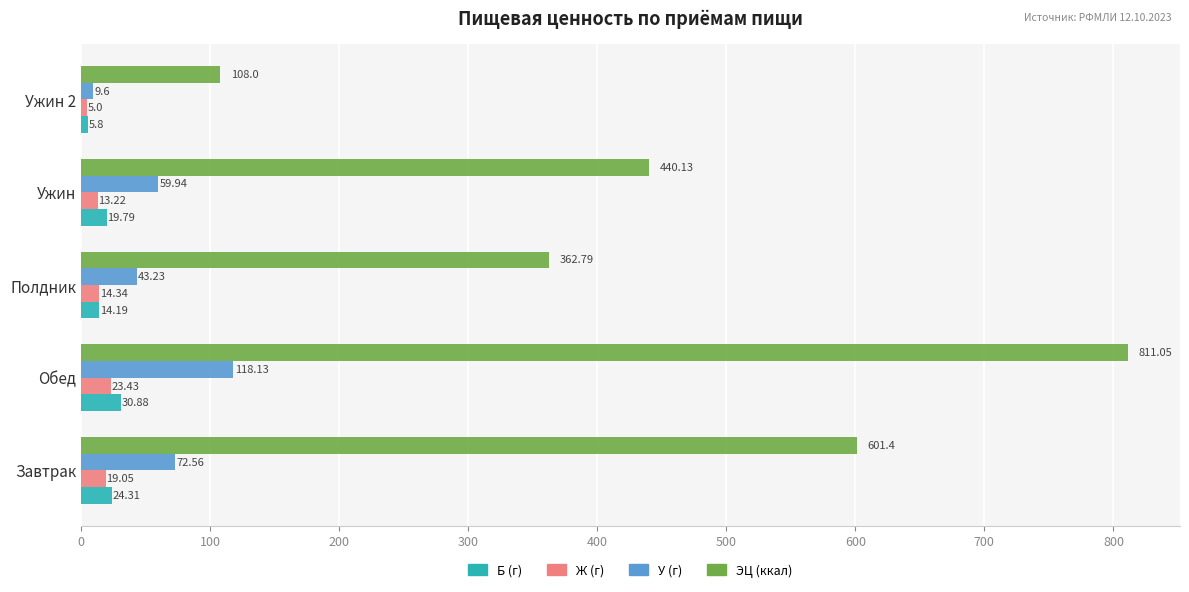

Where is Ж (г) nearest to the value 14?

Полдник